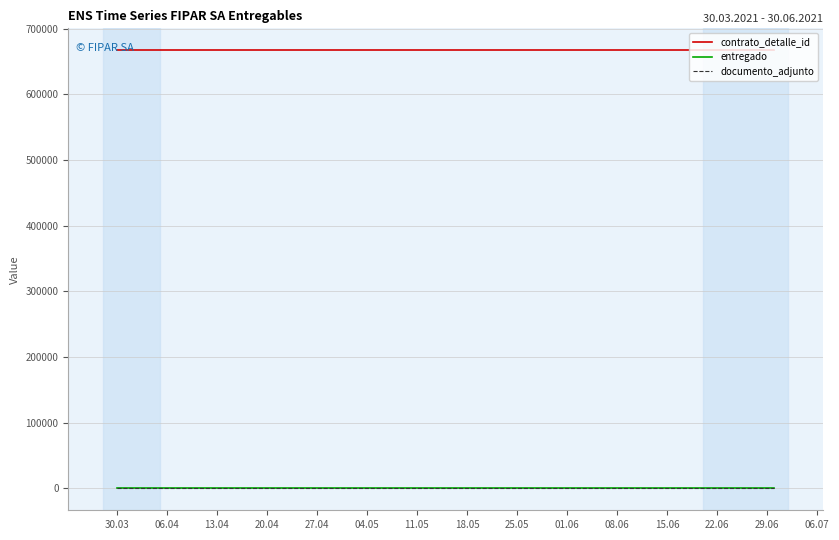

Does the chart have visible grid lines?

Yes